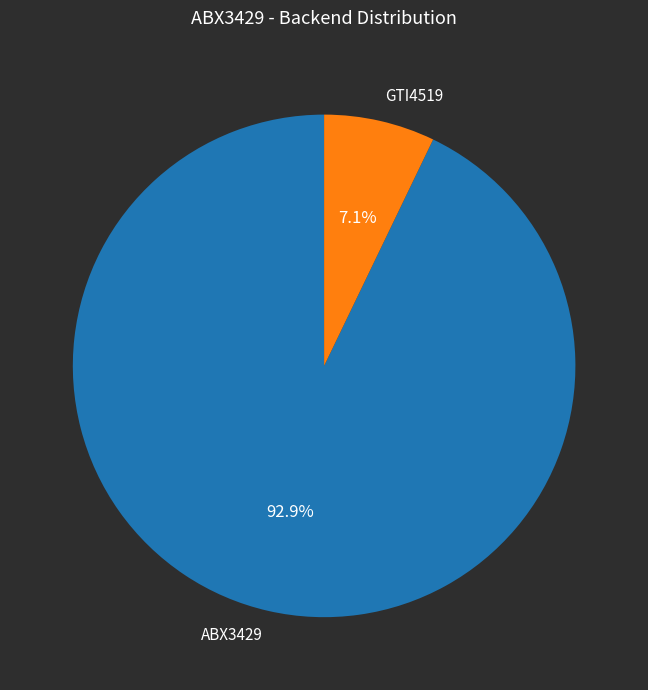

What portion of the pie excludes ABX3429?

7.1%